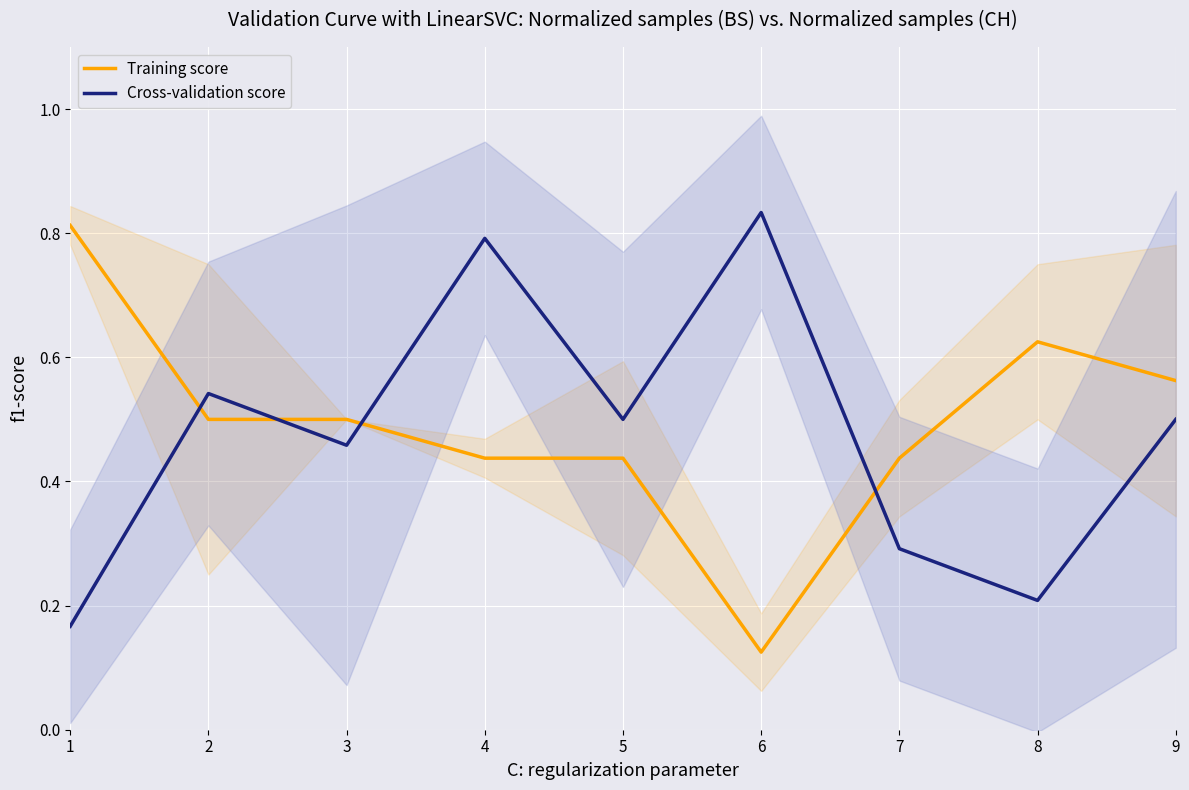

Does the chart display data point markers on the line(s)?

No